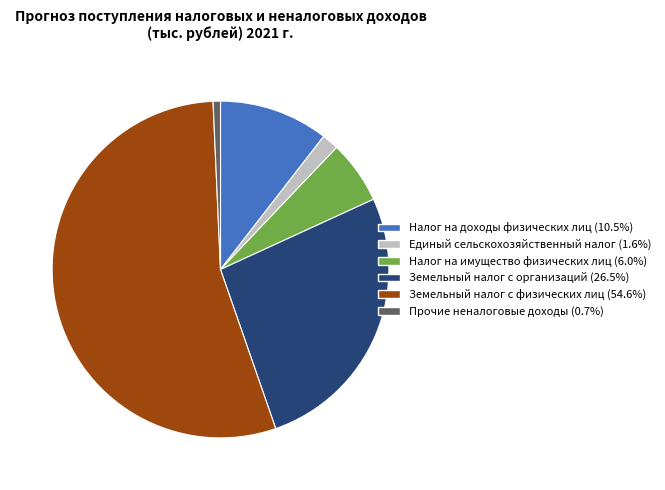

How many slices are in this pie chart?

6